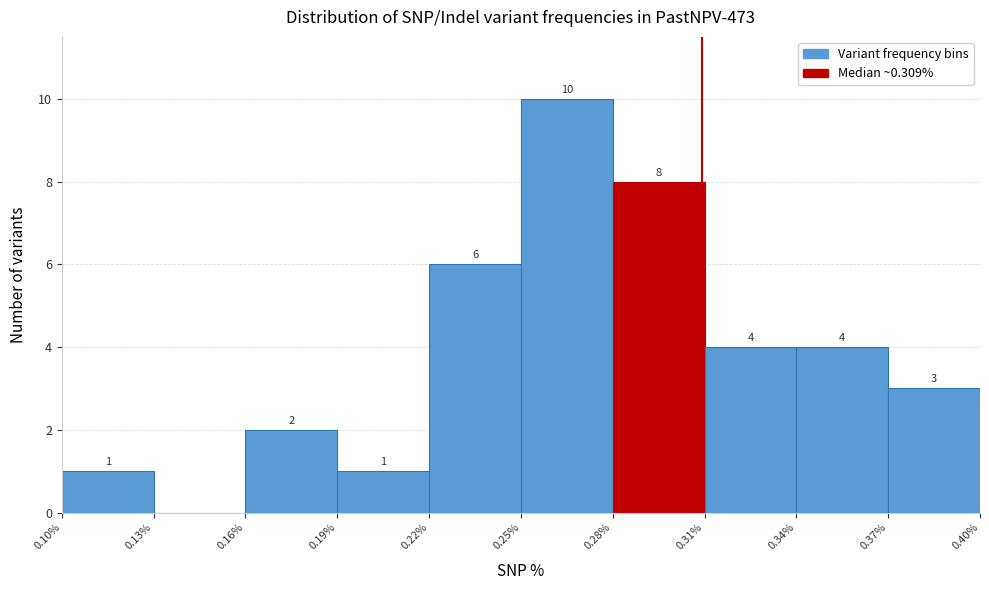

Which range on the x-axis has the tallest bar?

0.25% to 0.28%